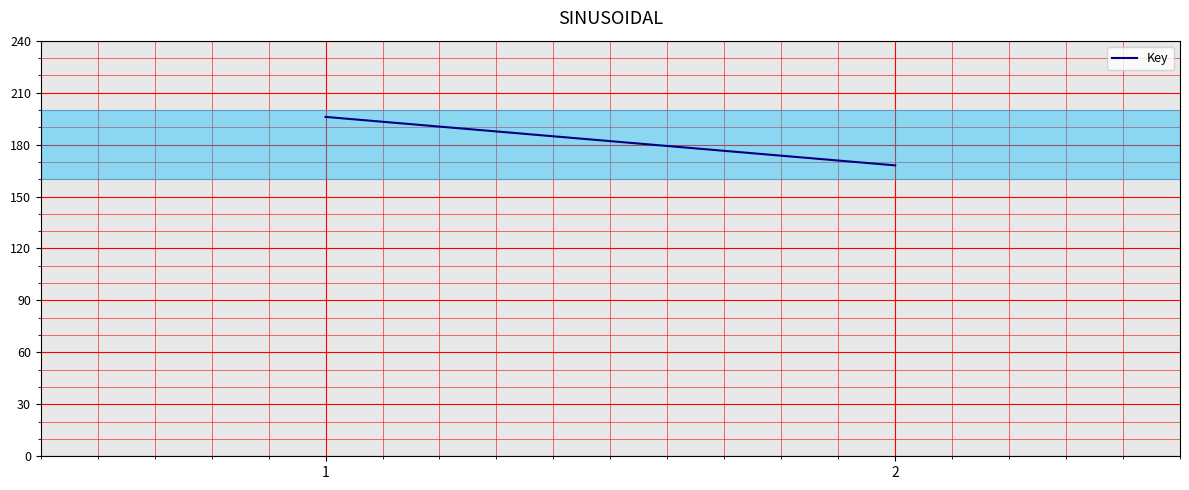

What is the difference between the maximum and minimum values?

27995594